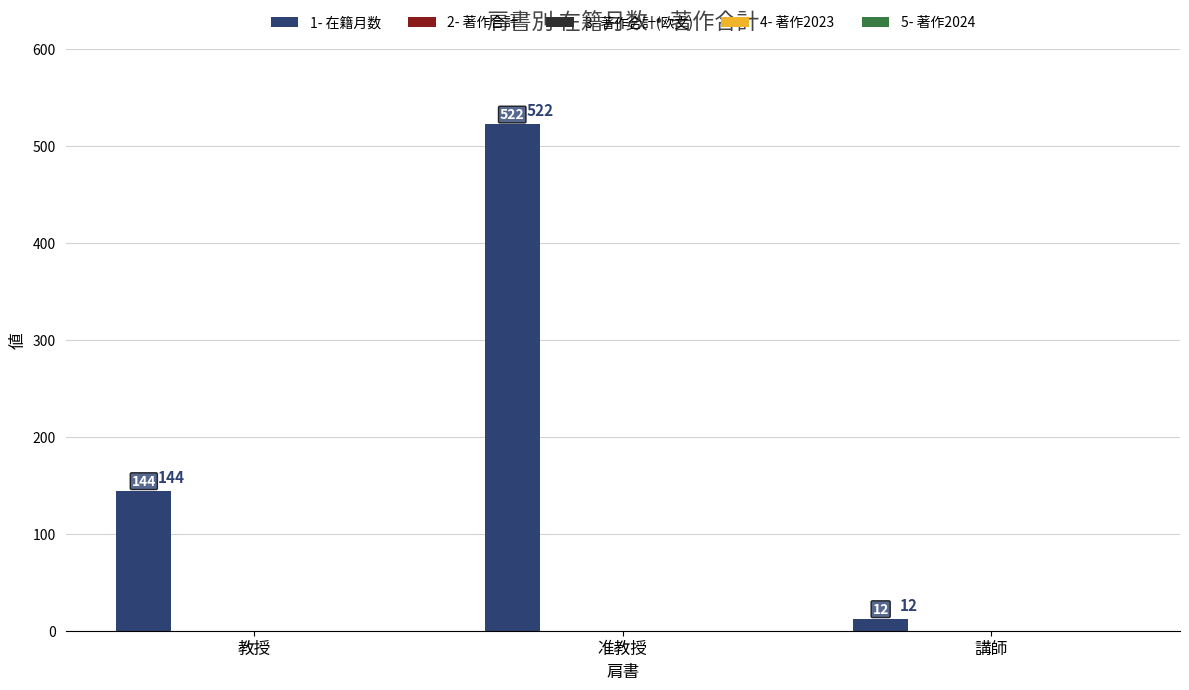

How many values are between 12 and 522?

3